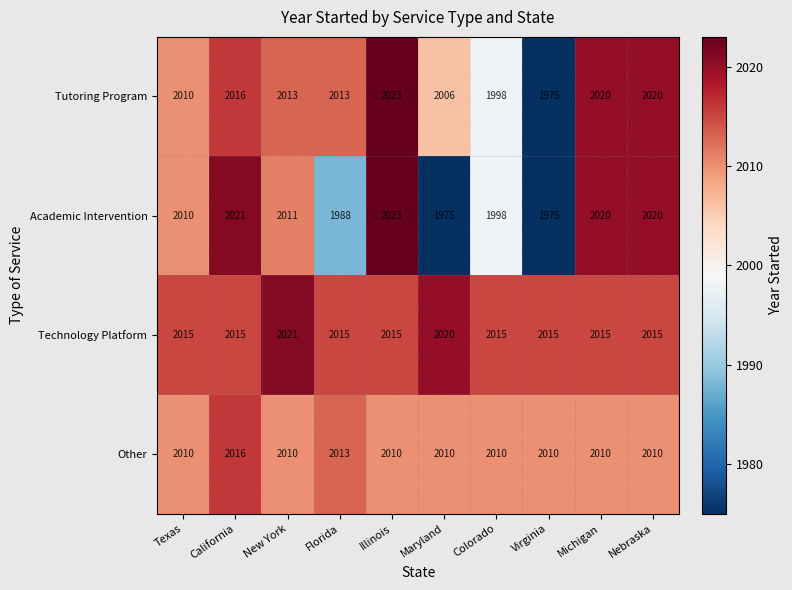

The Technology Platform series shows 2015 at Nebraska. True or false?

True